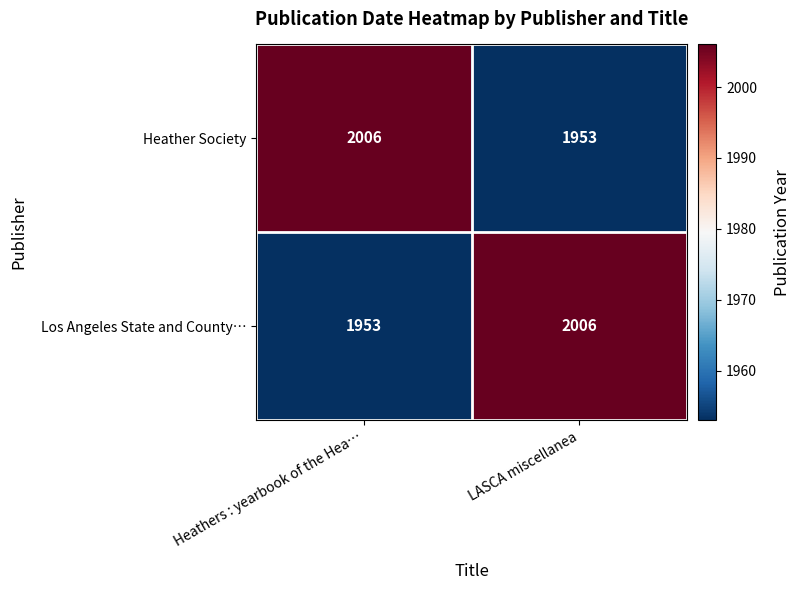

What is the difference between the maximum and minimum values in the Los Angeles State and County… series?

53